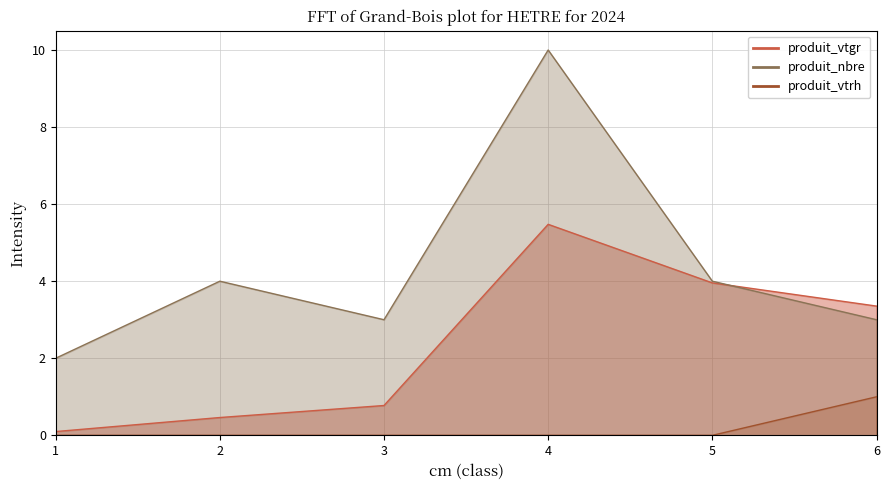

What is the difference between the maximum and second lowest values in the produit_vtgr series?

5.0